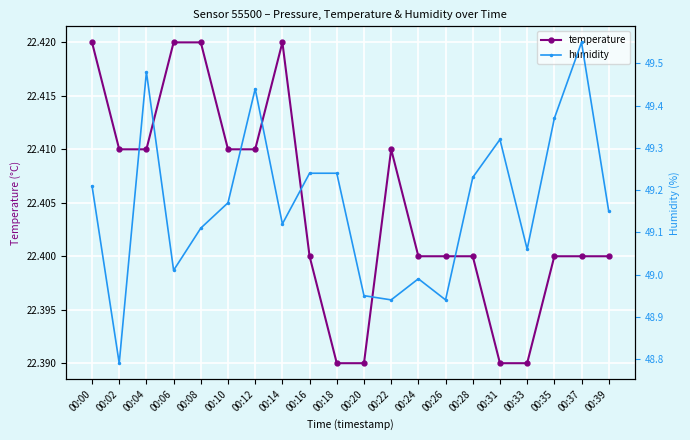

True or false: humidity and temperature intersect in this chart.

False